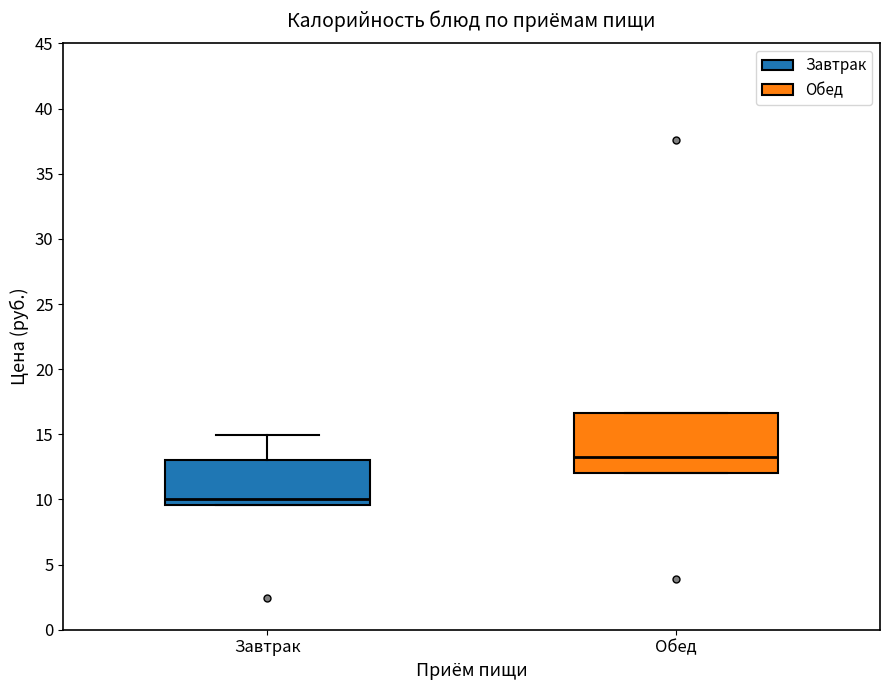

Comparing the boxes themselves (not the whiskers), which one is the tallest?

Обед